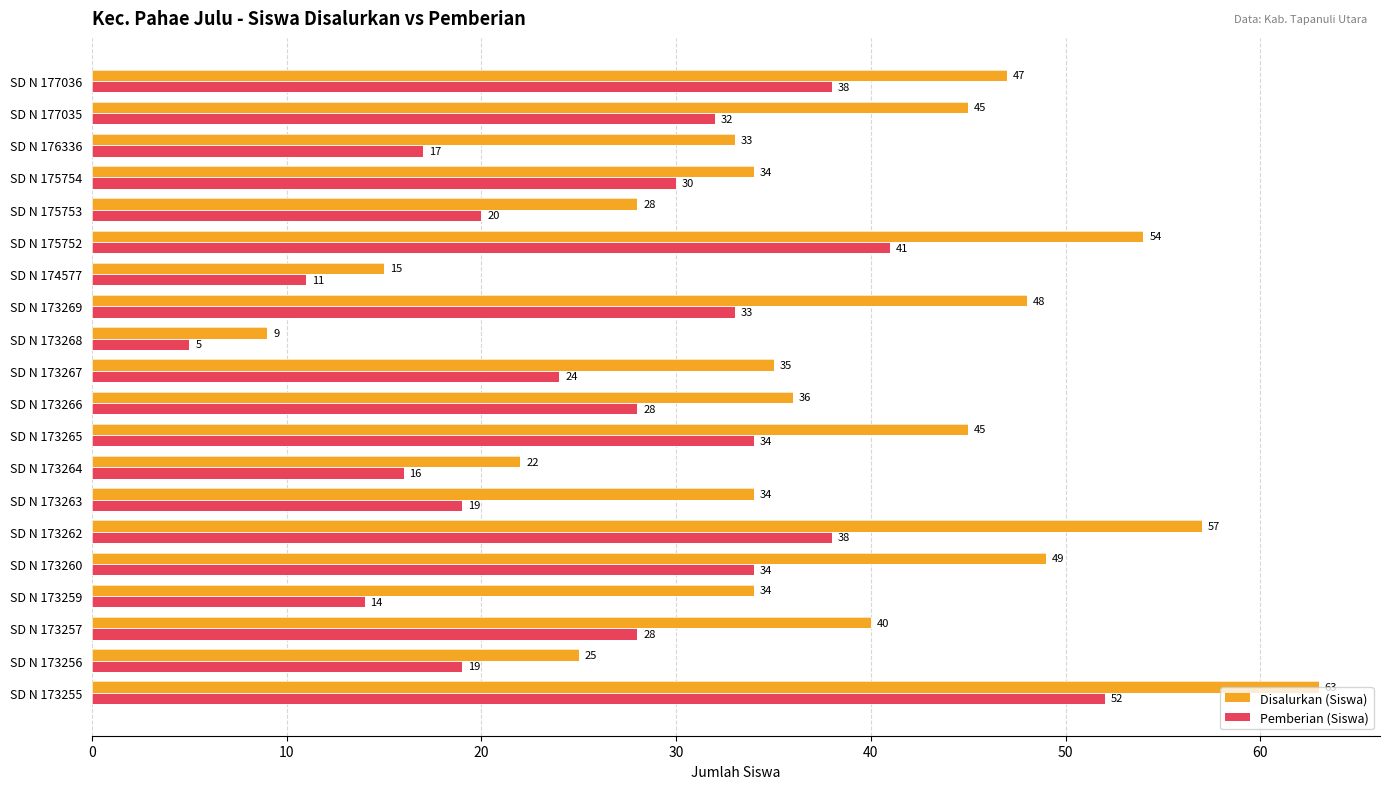

What is the maximum value for Pemberian (Siswa)?

52